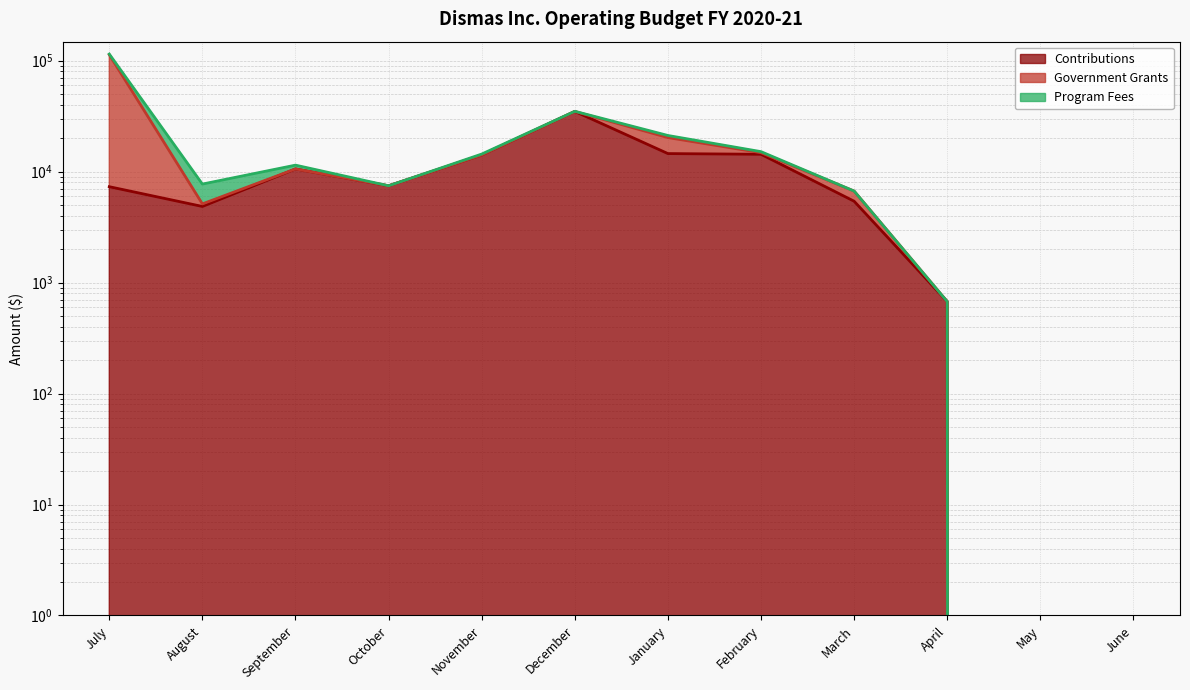

In Government Grants (line), how many points are higher than both neighbors (excluding endpoints)?

2